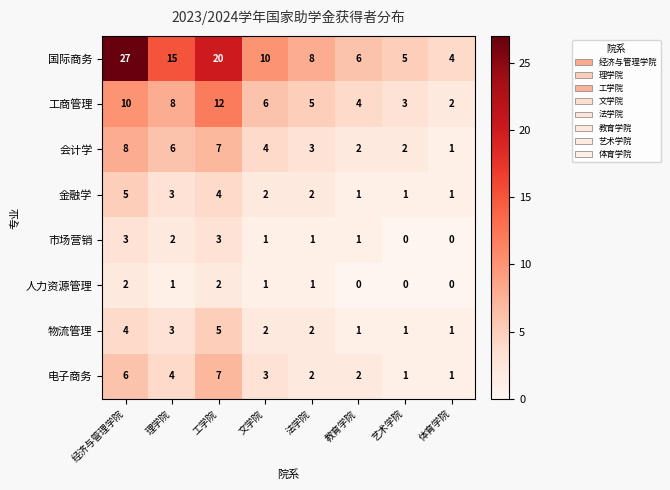

At which label does 国际商务 first exceed 10?

经济与管理学院